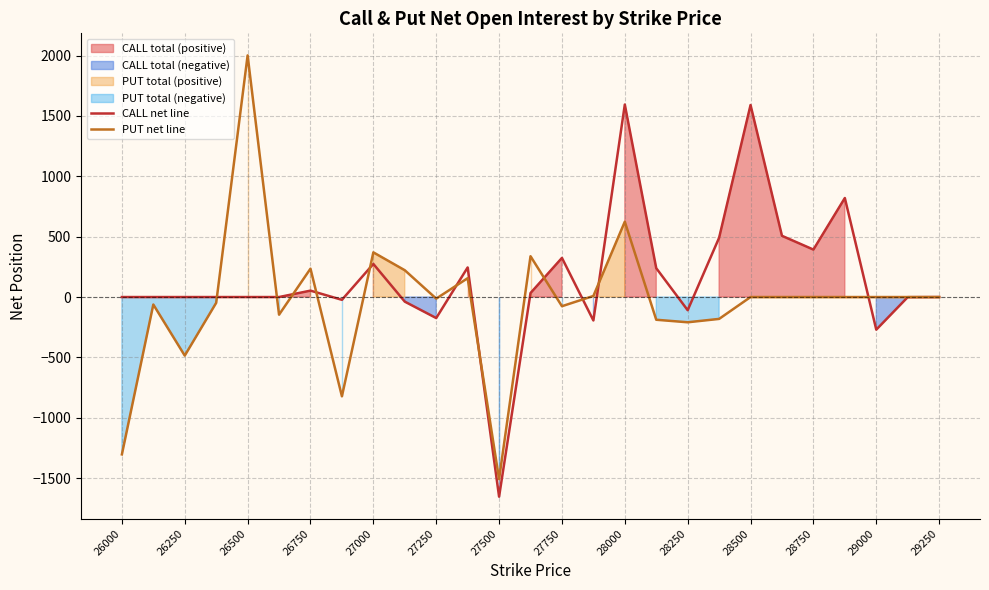

The value of PUT net line at 29250 is 1463. True or false?

False